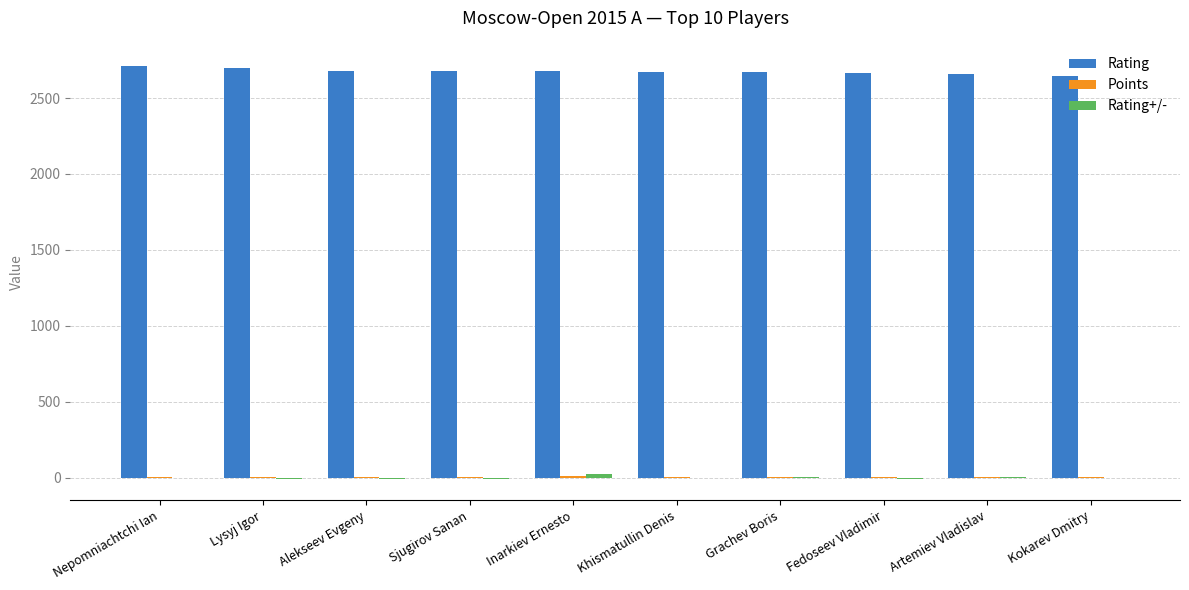

Which series has the largest total across all categories?

Rating